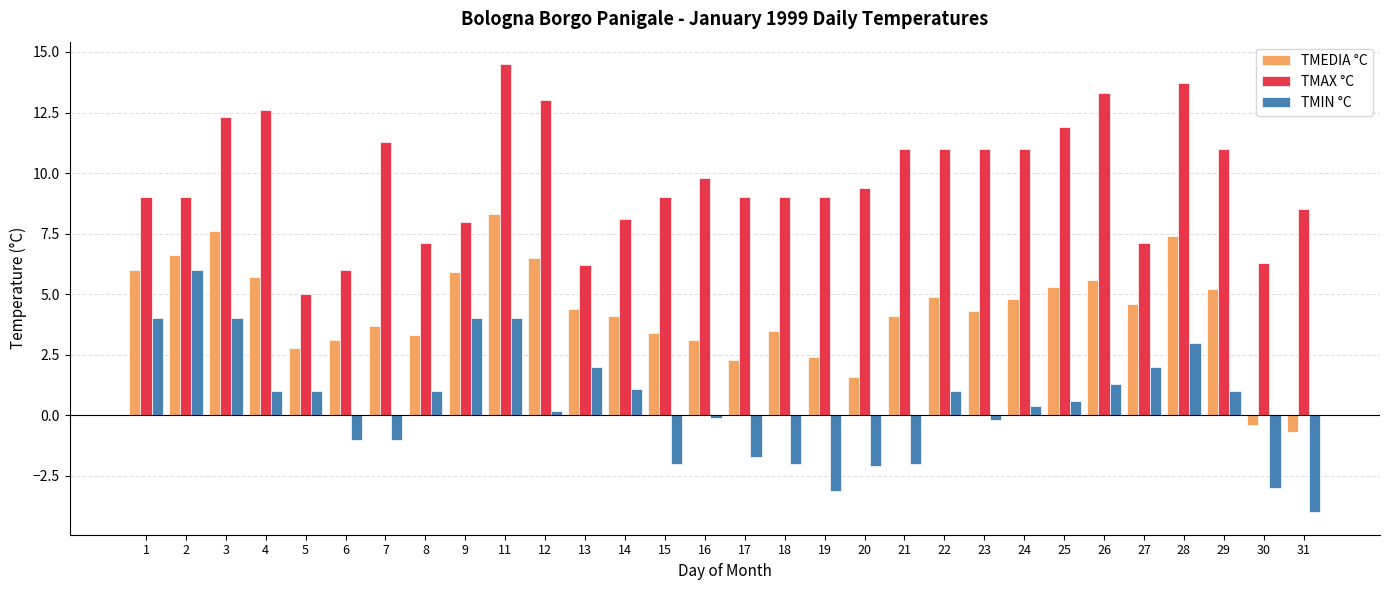

At which label does TMIN °C first exceed 1?

1